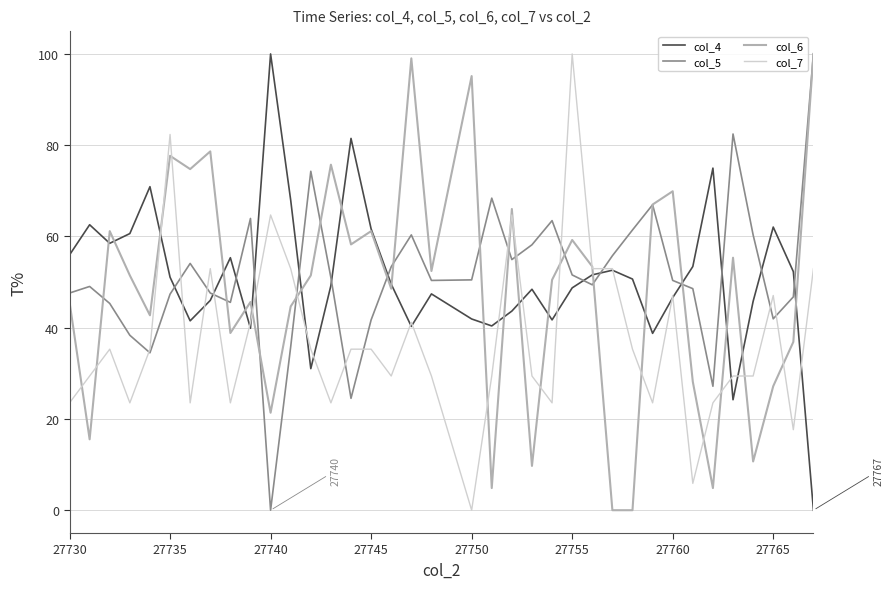

True or false: col_7 and col_5 cross at least once.

True